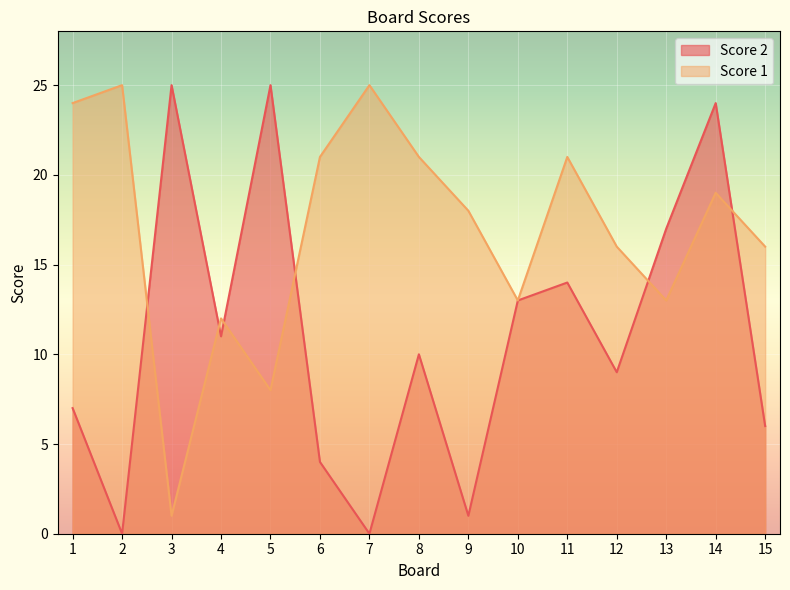

Where is Score 1 nearest to the value 13?

10